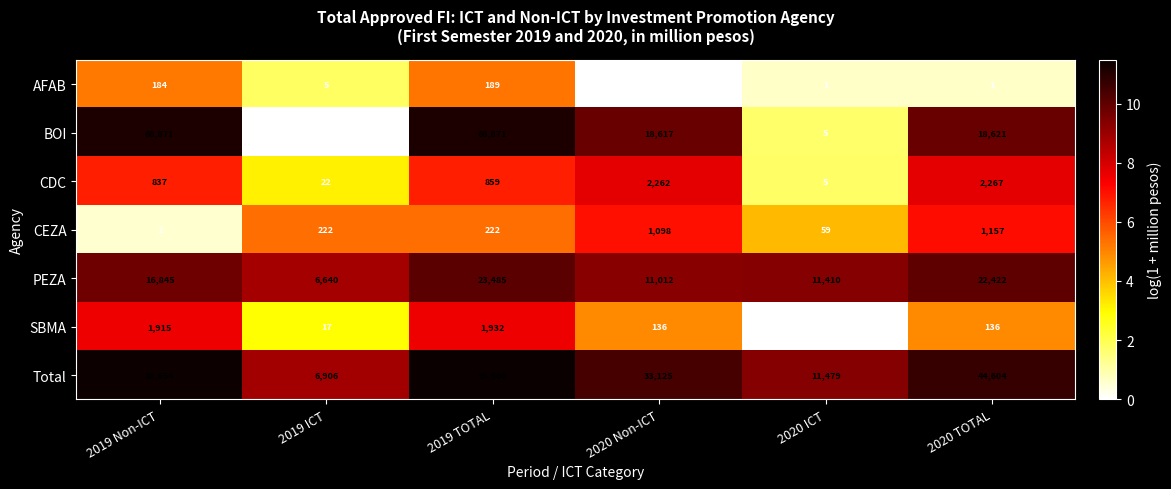

What is the approximate value of CEZA at 2020 TOTAL, to the nearest 50?

1150